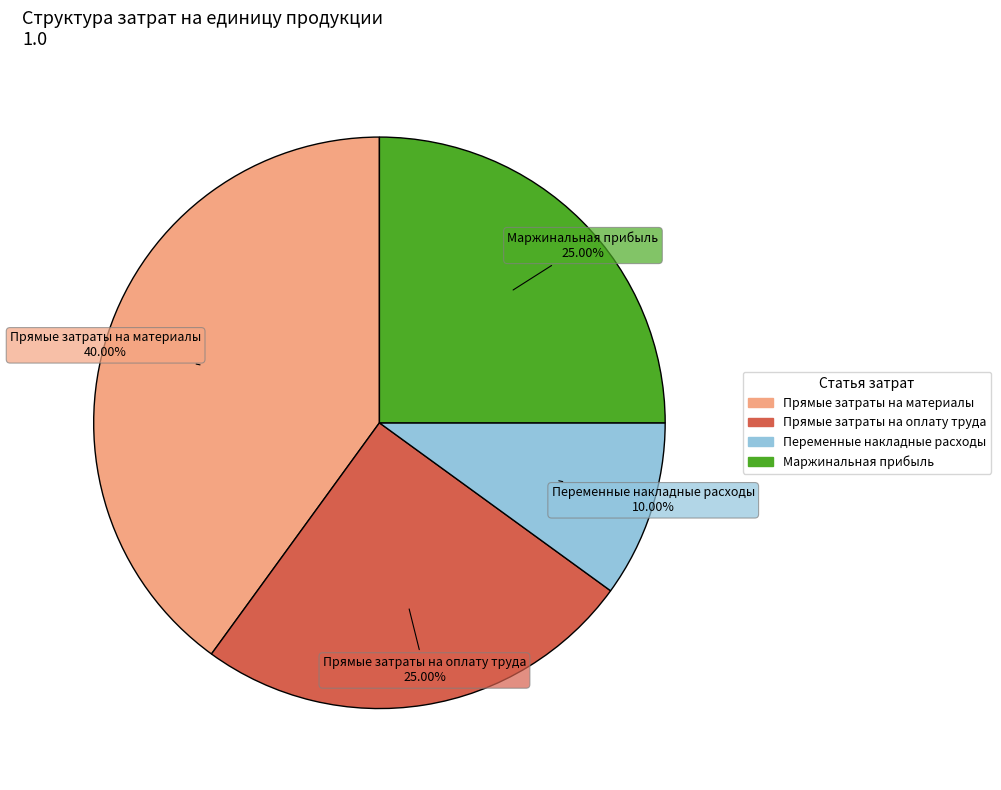

Does any single category account for the majority?

No